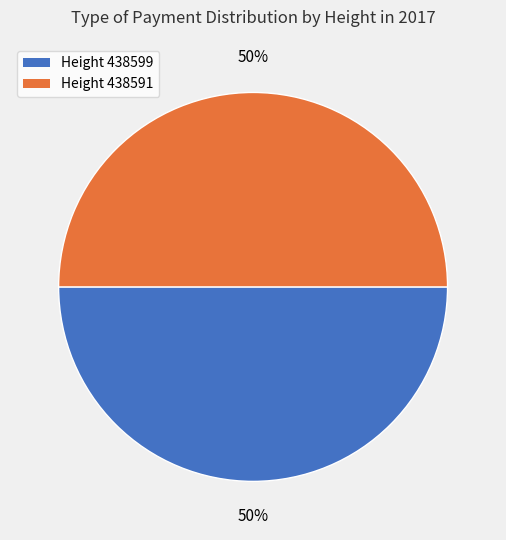

Is it true that Height 438591 is 50% of the pie?

True